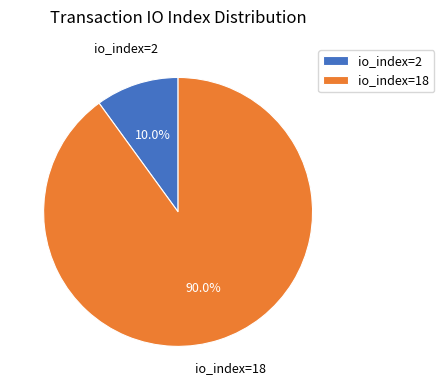

To the nearest percent, what is the difference between the largest and smallest slice percentages?

80%